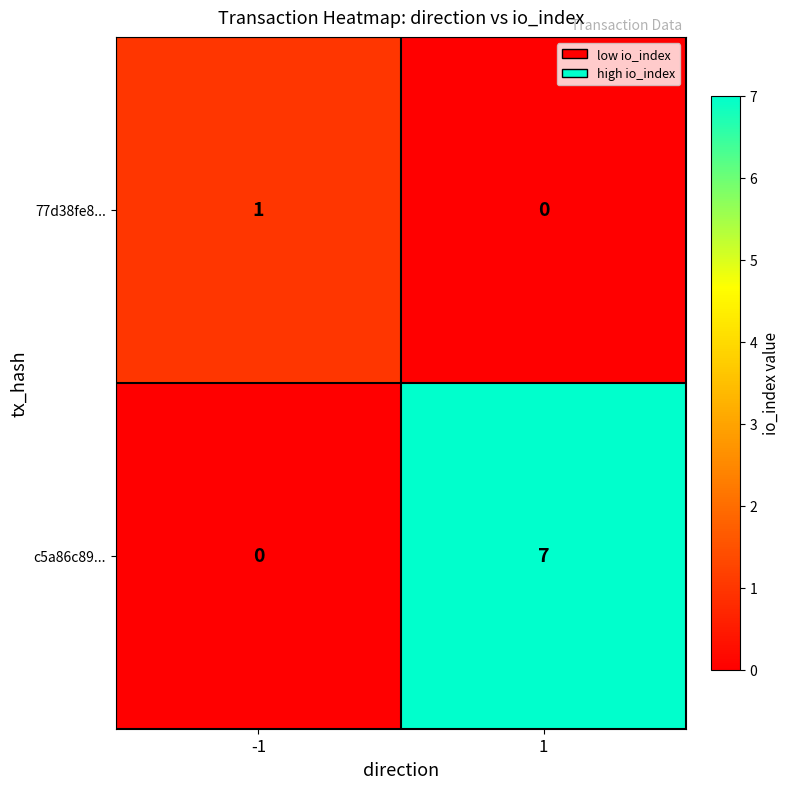

Read the c5a86c89... value at 1.

7